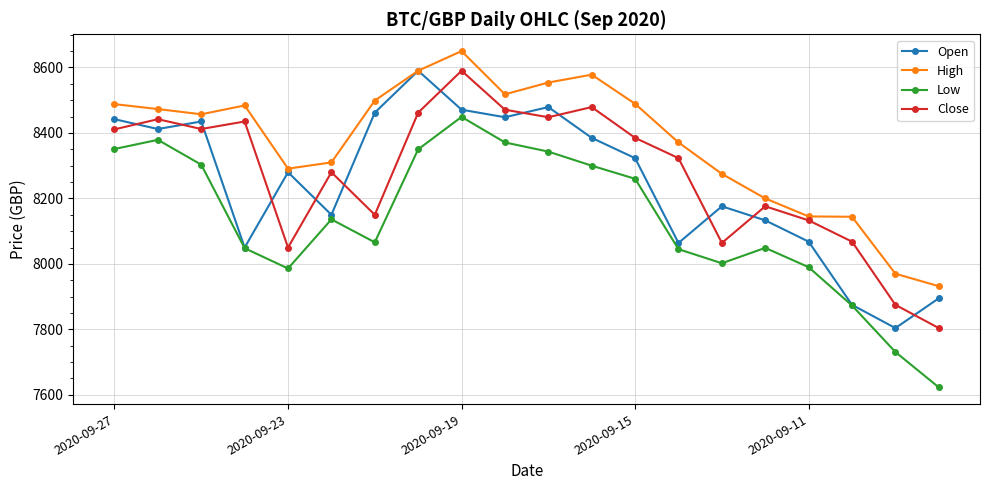

In Close, how many points are lower than both neighbors (excluding endpoints)?

5